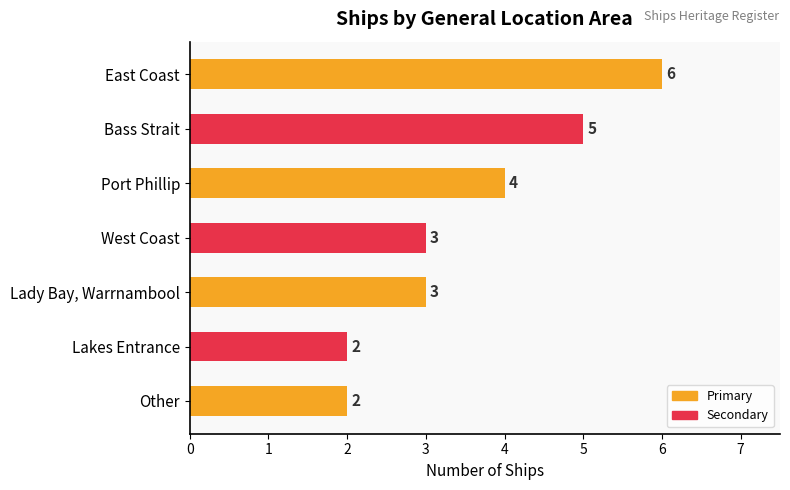

Reading bottom to top, transcribe all the data shown in this chart.

Other=2	Lakes Entrance=2	Lady Bay, Warrnambool=3	West Coast=3	Port Phillip=4	Bass Strait=5	East Coast=6